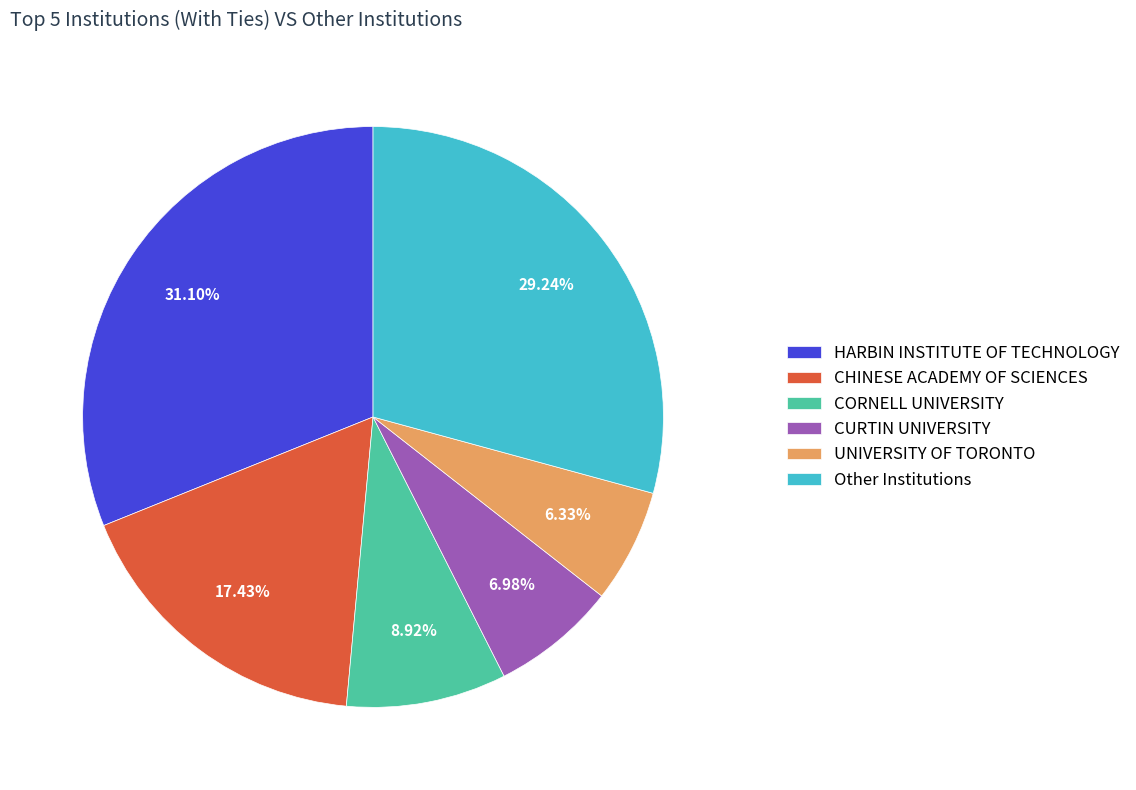

Approximately how many times larger is the value at HARBIN INSTITUTE OF TECHNOLOGY compared to CURTIN UNIVERSITY?

4.5